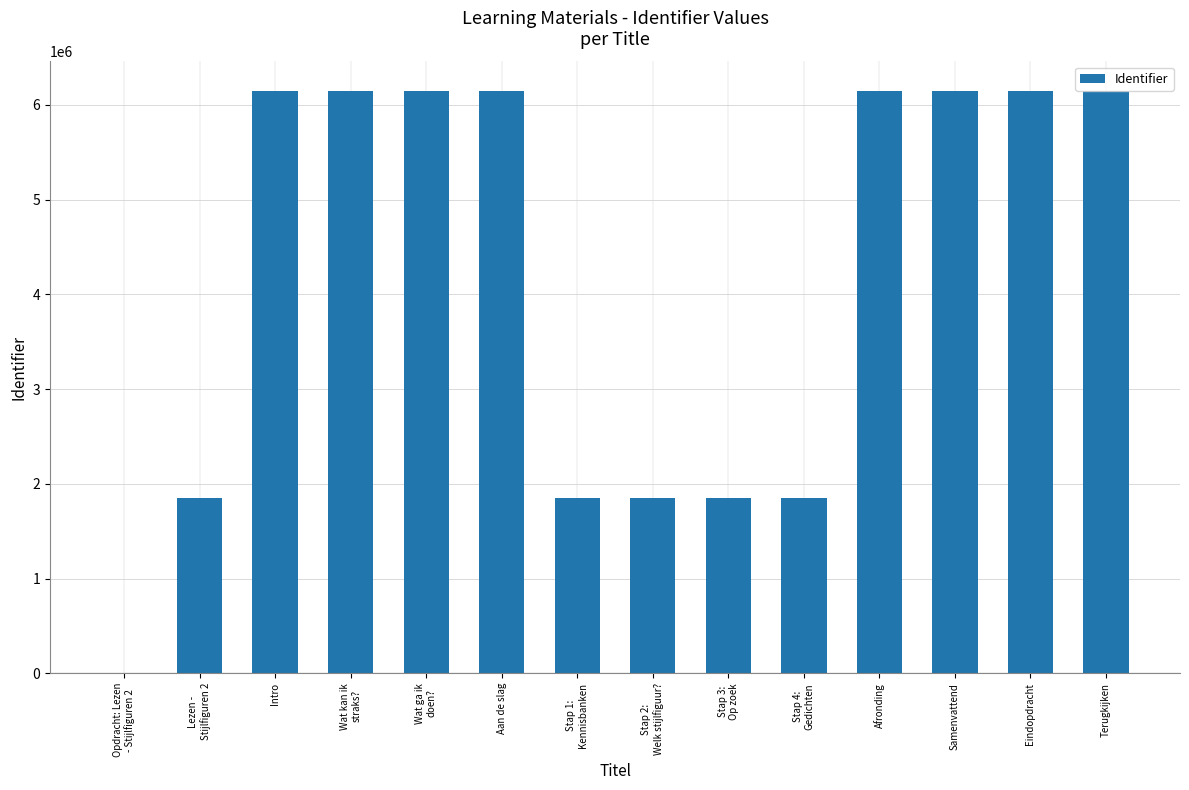

How many distinct data groups are displayed?

1